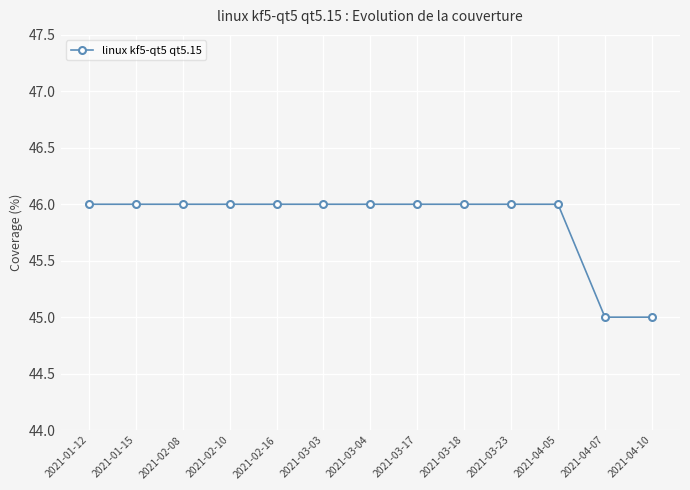

The chart shows a value of 22 at 2021-04-10. True or false?

False